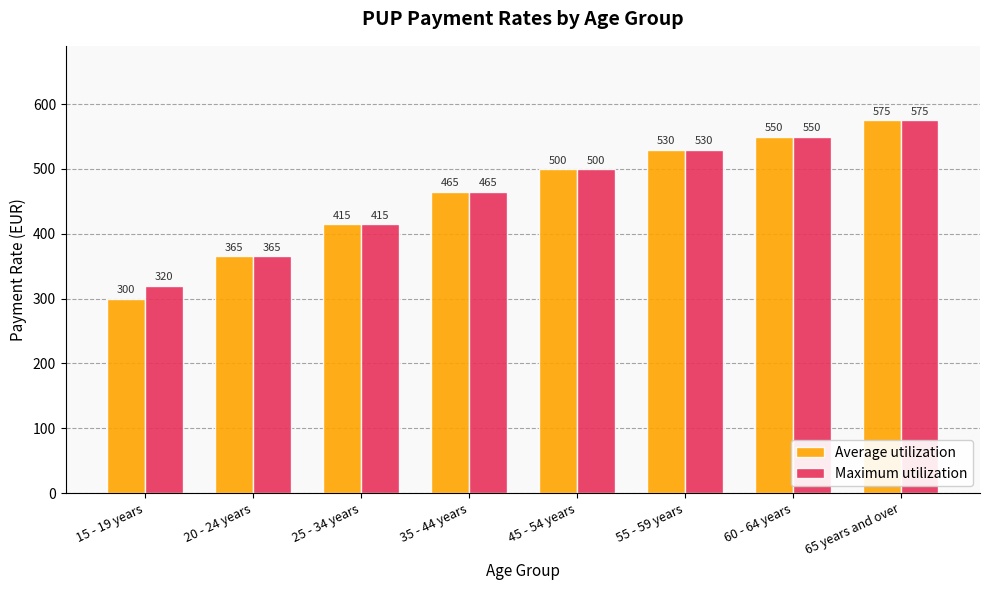

What is the difference between the maximum and minimum values in the Maximum utilization series?

255